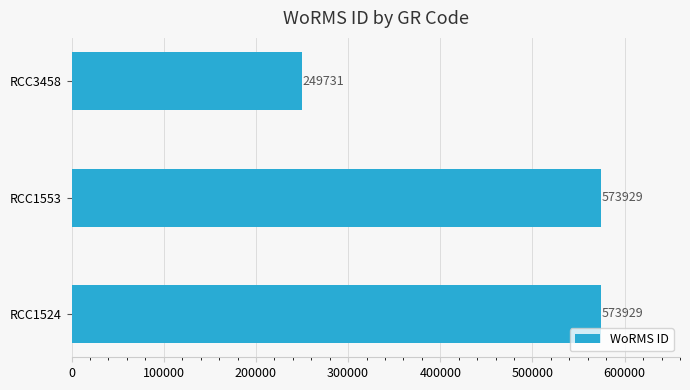

True or false: the data shows 249731 at RCC3458.

True